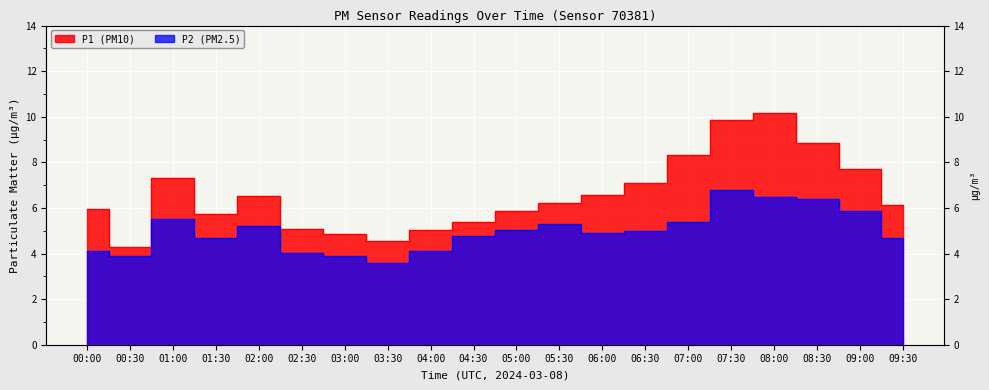

The P2 series shows 3.9 at 03:00. True or false?

True